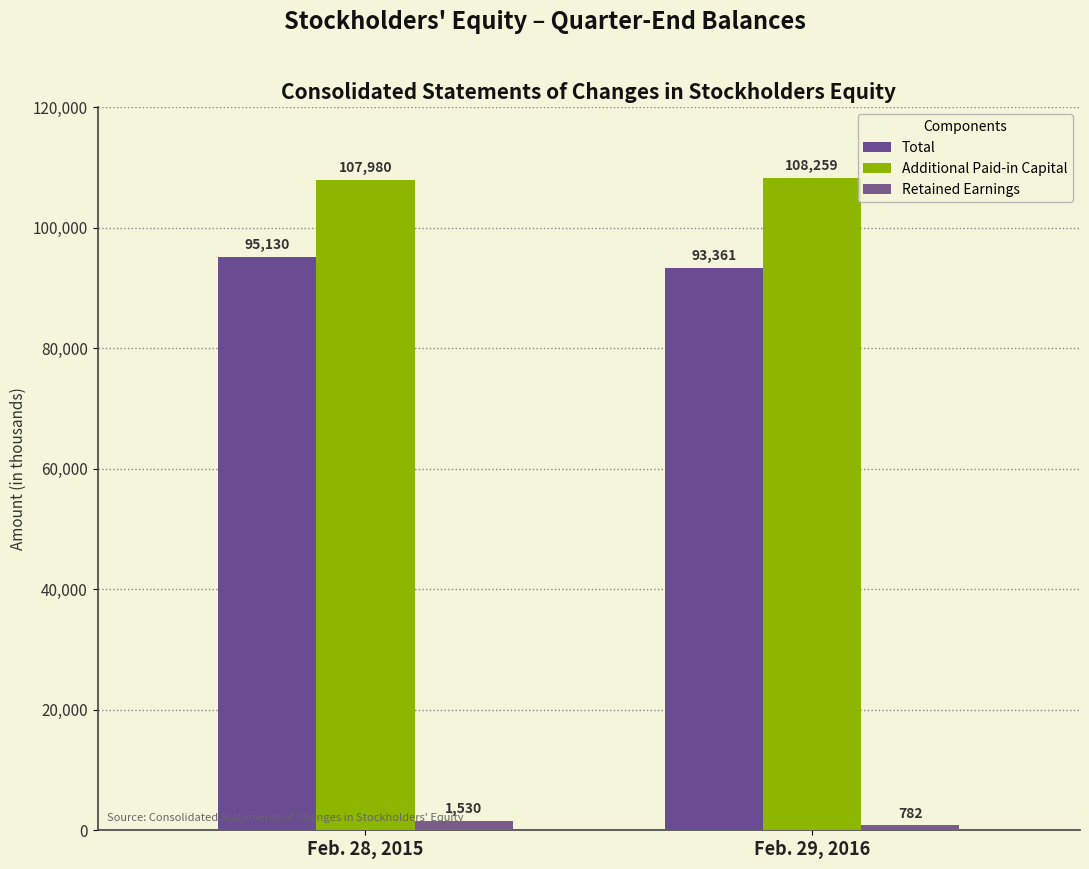

The value of Retained Earnings at Feb. 28, 2015 is 1530. True or false?

True